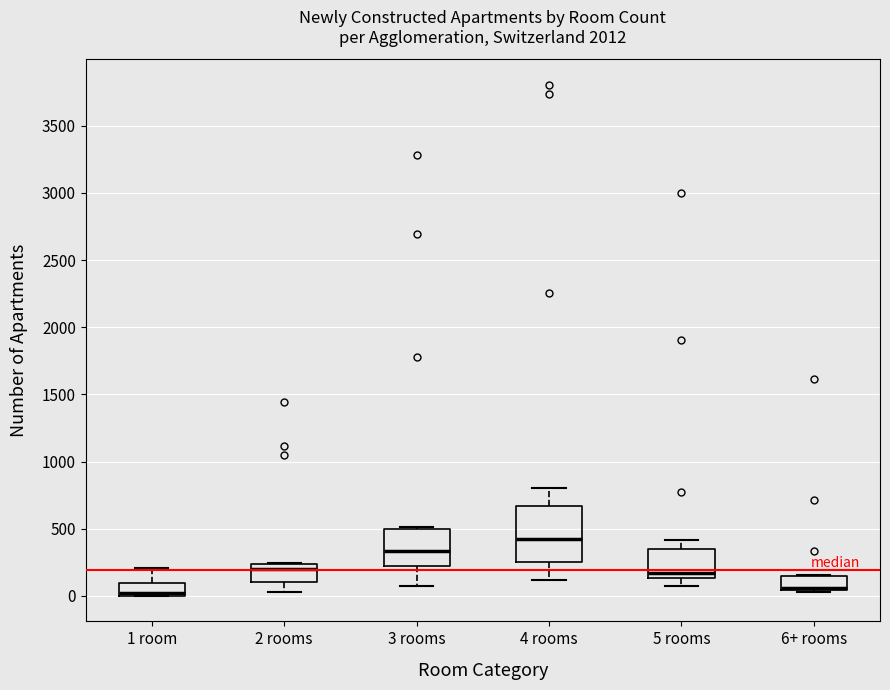

Which box is the tallest, from its lower edge to its upper edge?

4 rooms